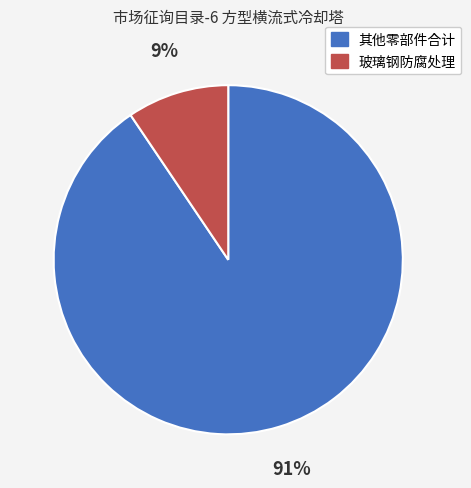

To the nearest percent, what is the average slice percentage?

50%